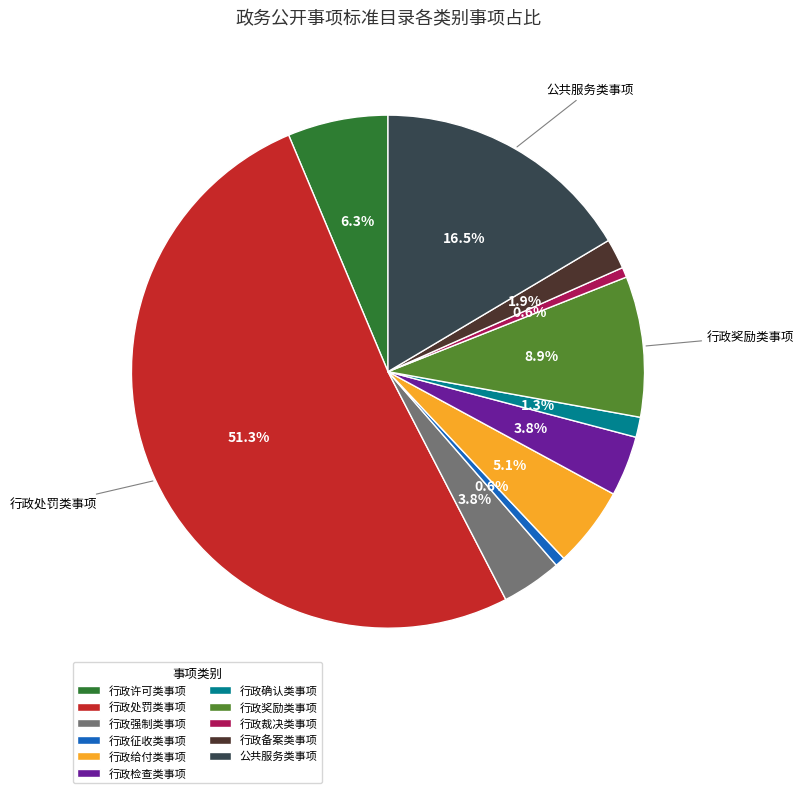

Is the sum of 行政许可类事项 and 行政征收类事项 greater than half?

No